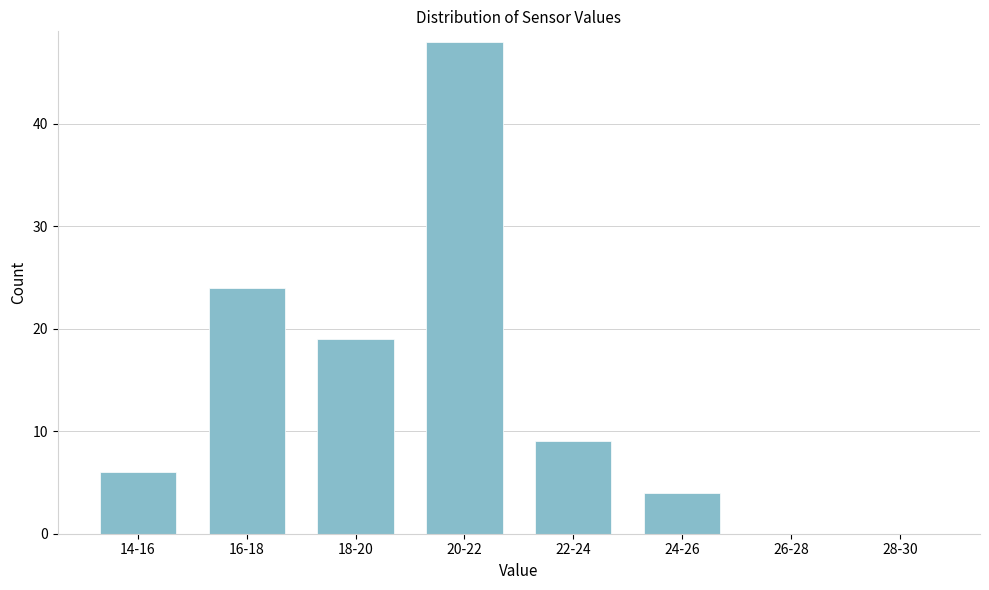

Reading left to right, list all the values displayed in this chart.

14-16=6	16-18=24	18-20=19	20-22=48	22-24=9	24-26=4	26-28=0	28-30=0